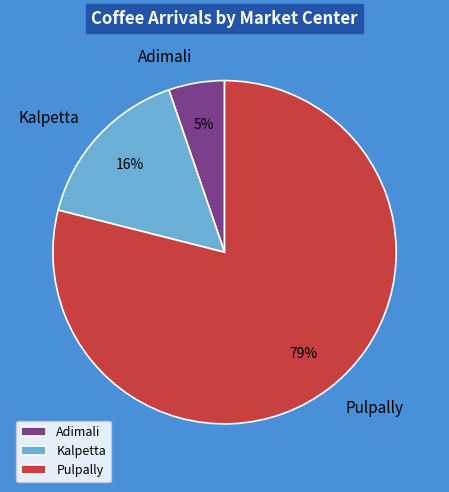

To the nearest percent, what is the combined percentage of Kalpetta and Adimali?

21%